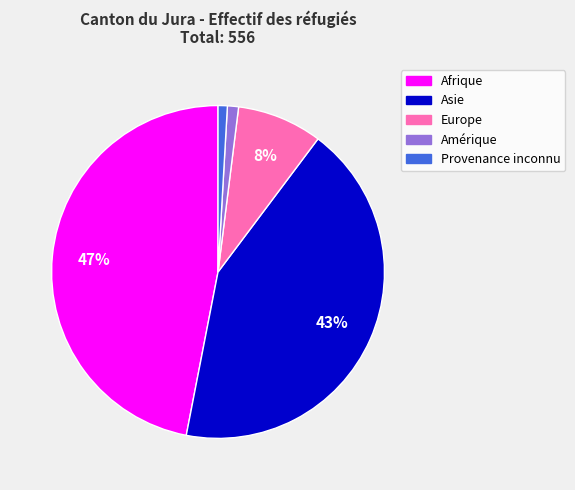

Does any single category account for the majority?

No